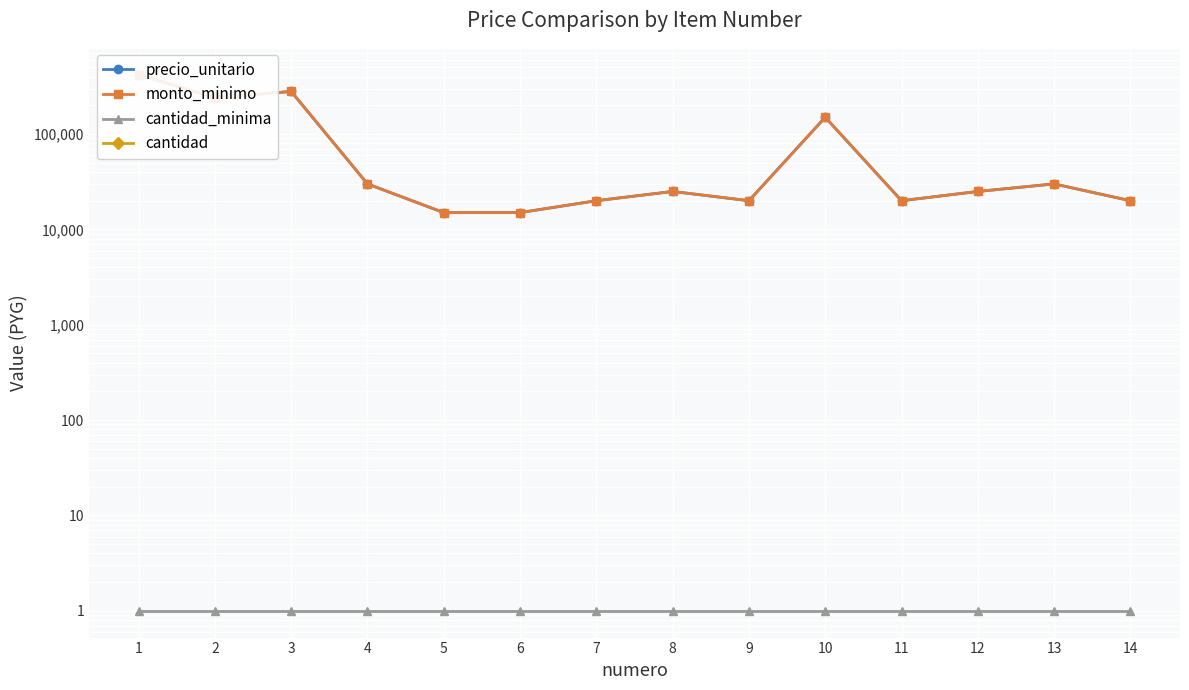

Is the value of cantidad at 14 greater than the value of cantidad_minima at 8?

No